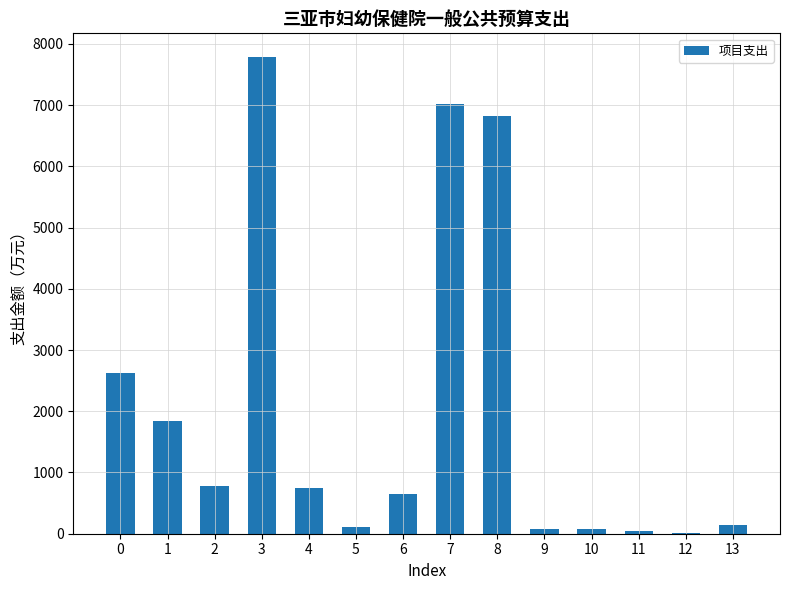

Is it true that the value at 8 is 1816.7?

False